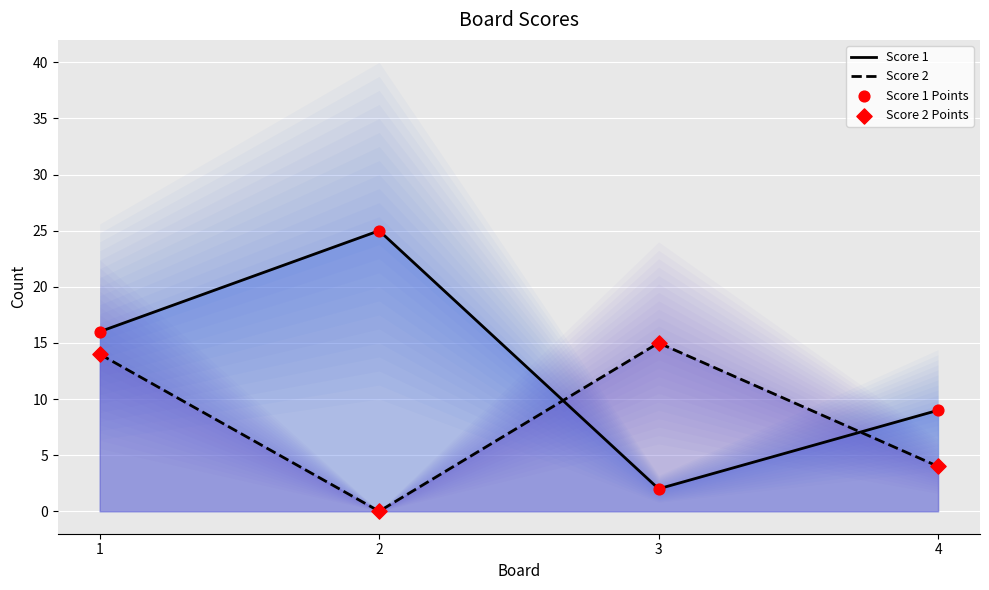

At which category is the sum across all series the highest?

1